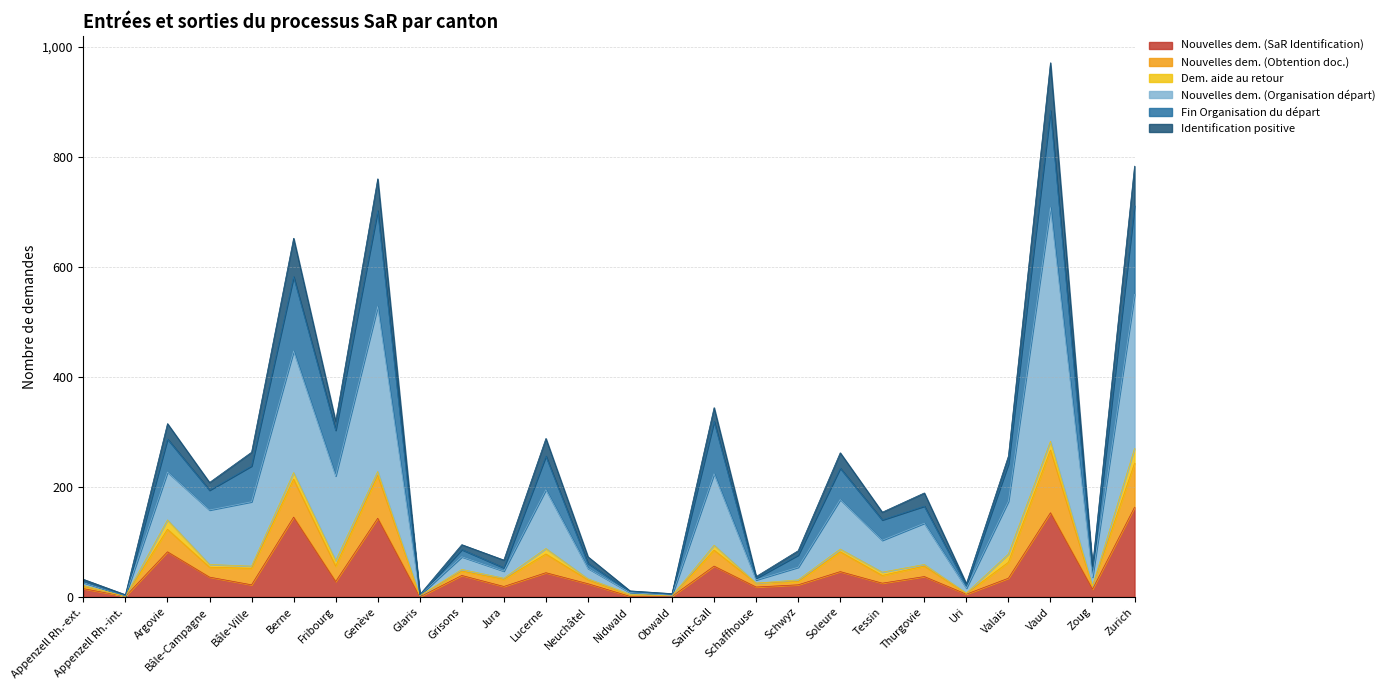

At which category is the sum across all series the highest?

Vaud